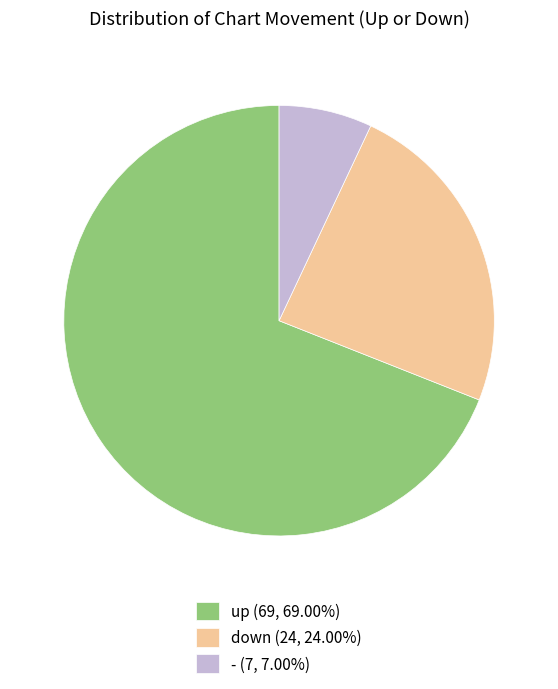

Does down account for over 50% of the chart?

No